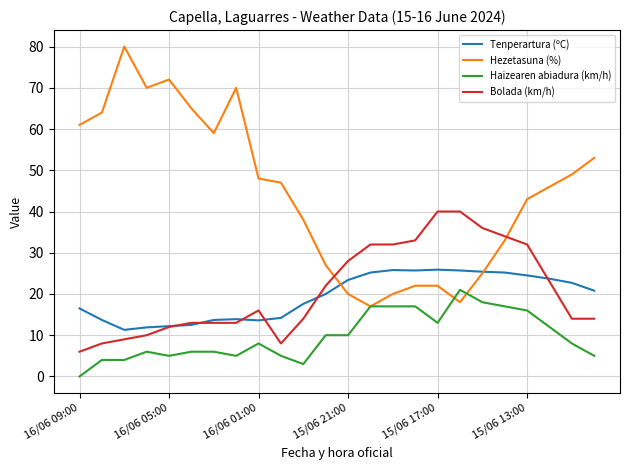

What are all the series names shown in the legend?

Tenperartura (ºC), Hezetasuna (%), Haizearen abiadura (km/h), Bolada (km/h)